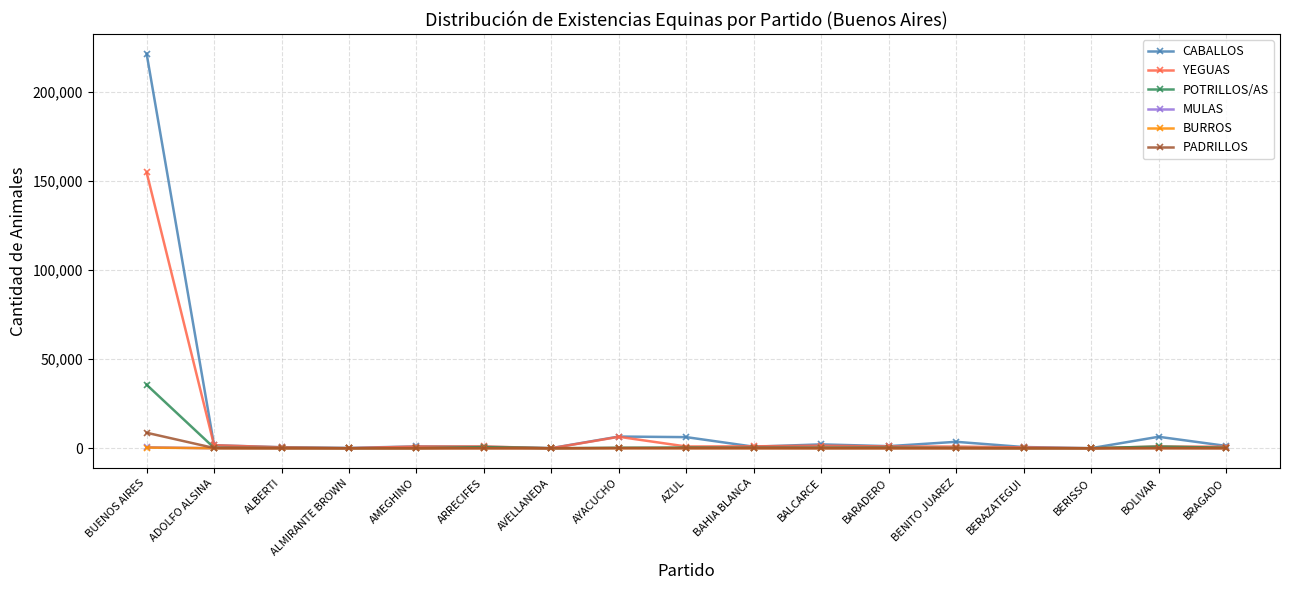

The value of PADRILLOS at BUENOS AIRES is 8711. True or false?

True